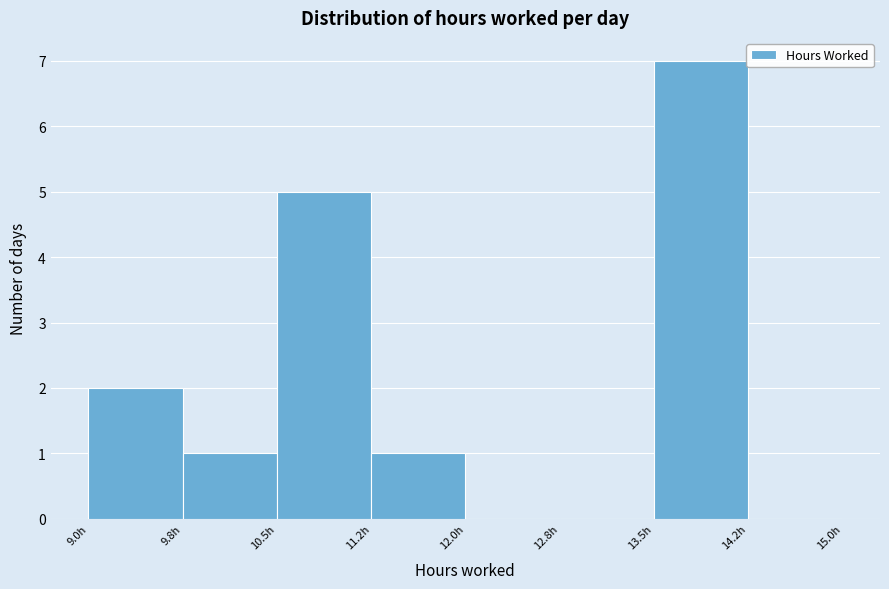

Reading left to right, list every bar in this chart as the range it spans on the x-axis followed by its height. Neither the bar edges nor the heights are printed on the chart, so give them approximately, as read against the axes.

9.00 to 9.75: 2
9.75 to 10.50: 1
10.50 to 11.25: 5
11.25 to 12.00: 1
12.00 to 12.75: 0
12.75 to 13.50: 0
13.50 to 14.25: 7
14.25 to 15.00: 0